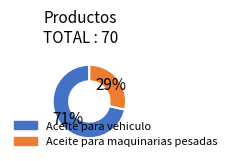

Count the number of slices in the pie.

2